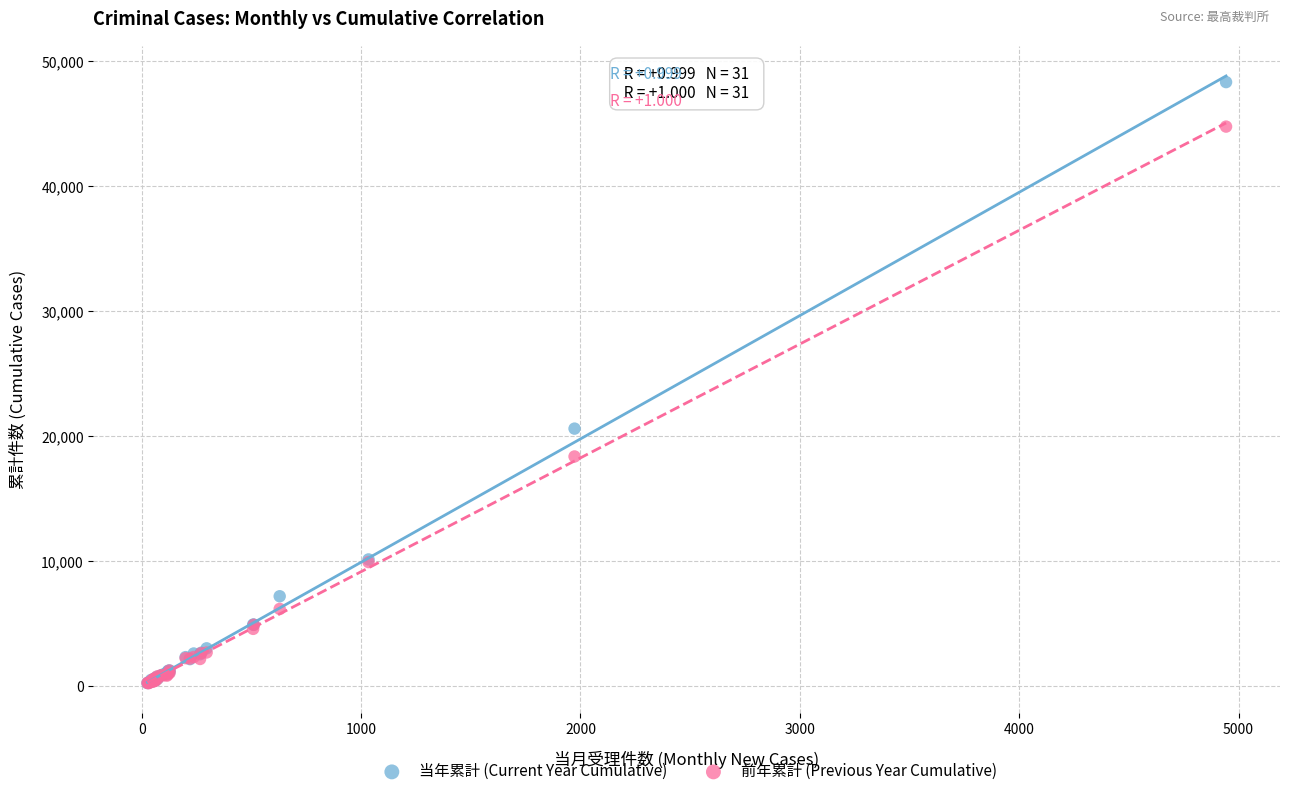

In the 前年累計 (Previous Year Cumulative) series, what Y value is closest to 22512?

18381